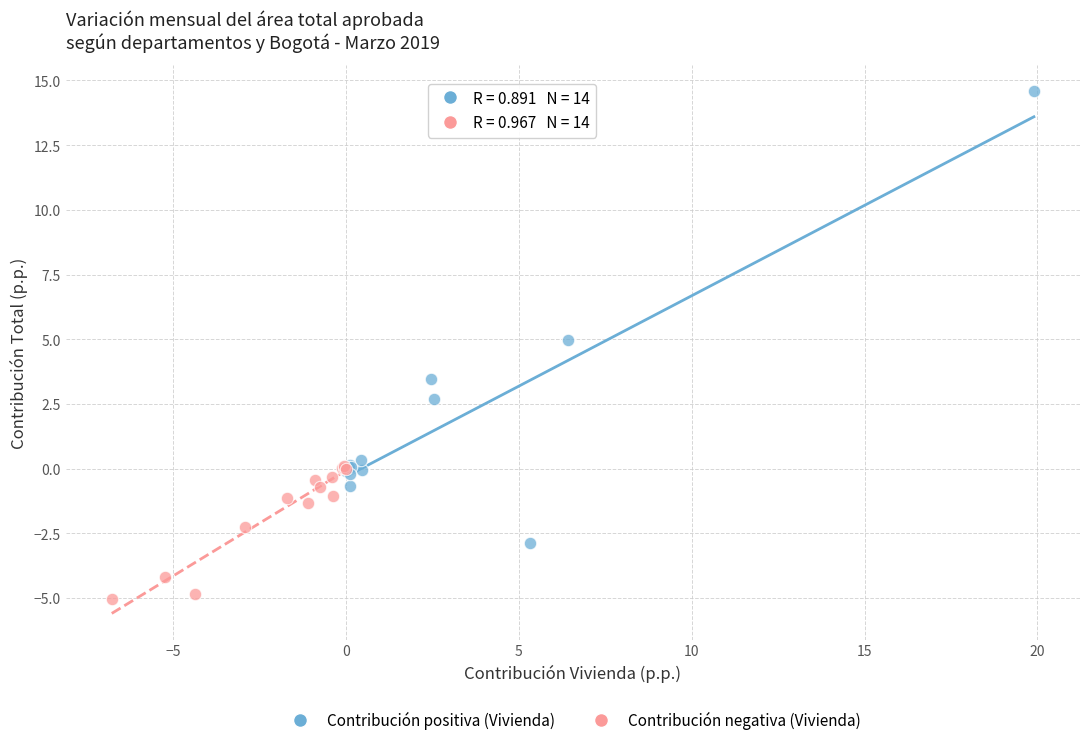

Which series contains the highest Y value?

Contribución positiva (Vivienda)